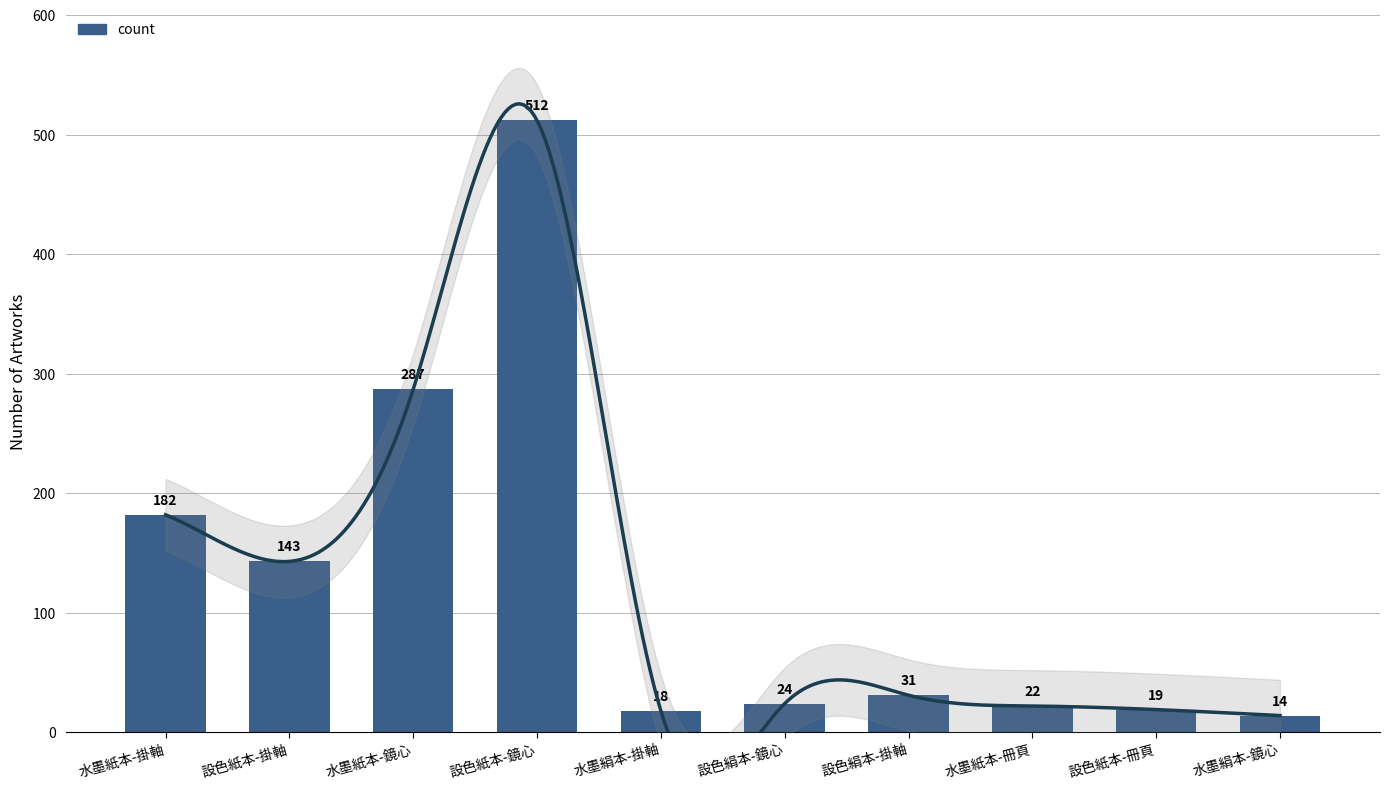

Between 設色紙本-掛軸 and 設色紙本-冊頁, which is larger?

設色紙本-掛軸